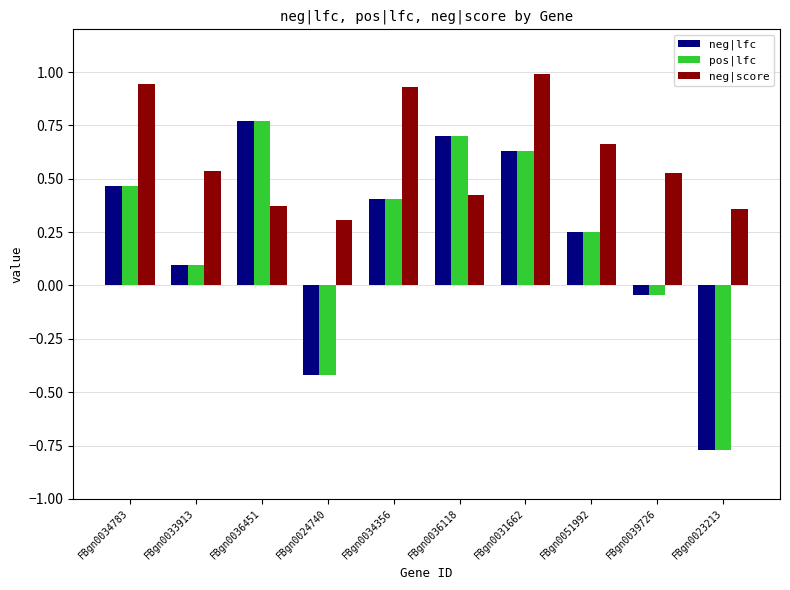

Where is neg|lfc nearest to the value 0?

FBgn0039726